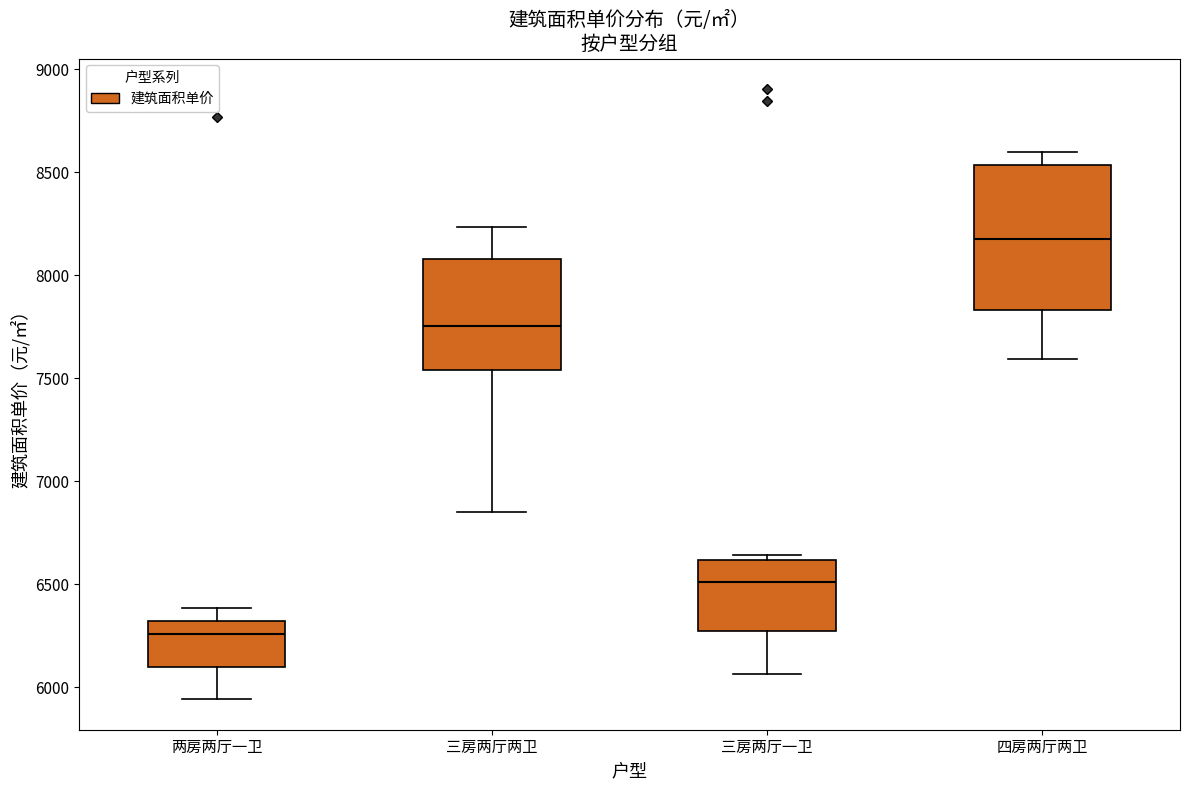

Comparing the boxes themselves (not the whiskers), which one is the tallest?

四房两厅两卫